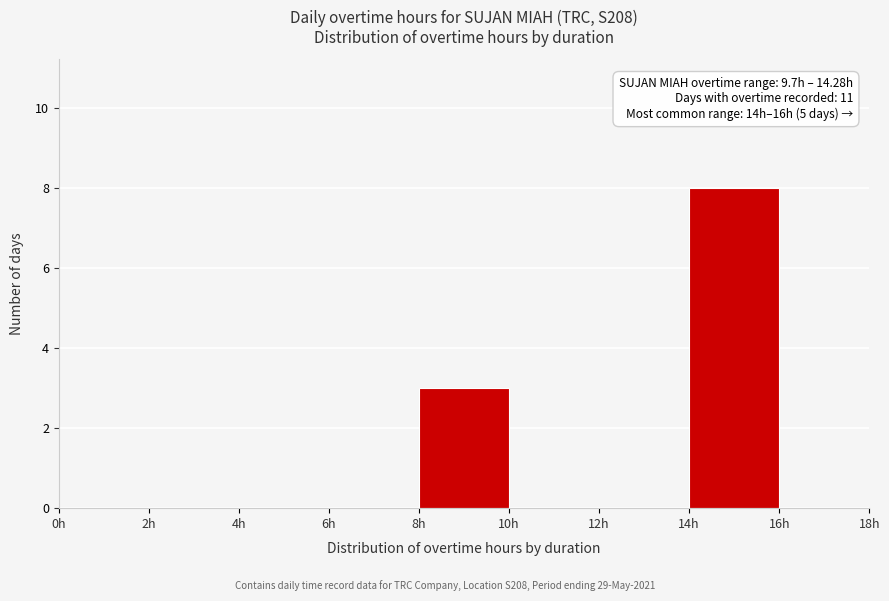

Which range on the x-axis has the tallest bar?

14 to 16